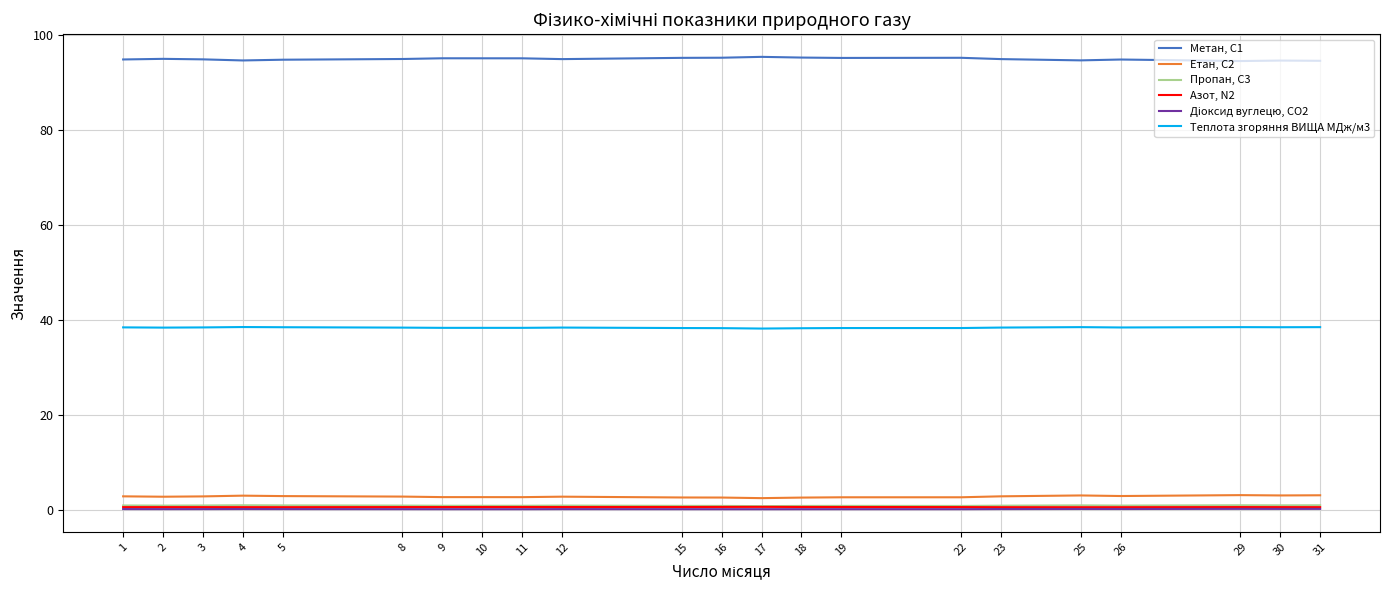

What is the average value of the Пропан, С3 series?

0.9